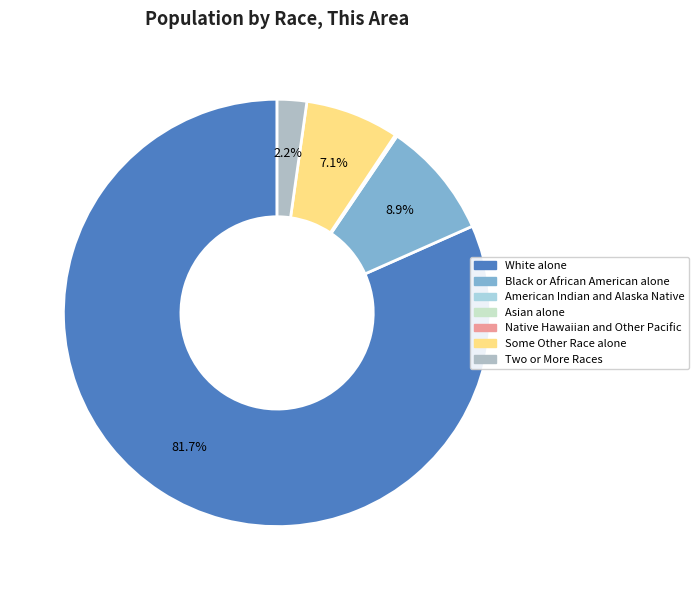

Do Native Hawaiian and Other Pacific and Black or African American alone together represent more than half of the pie?

No